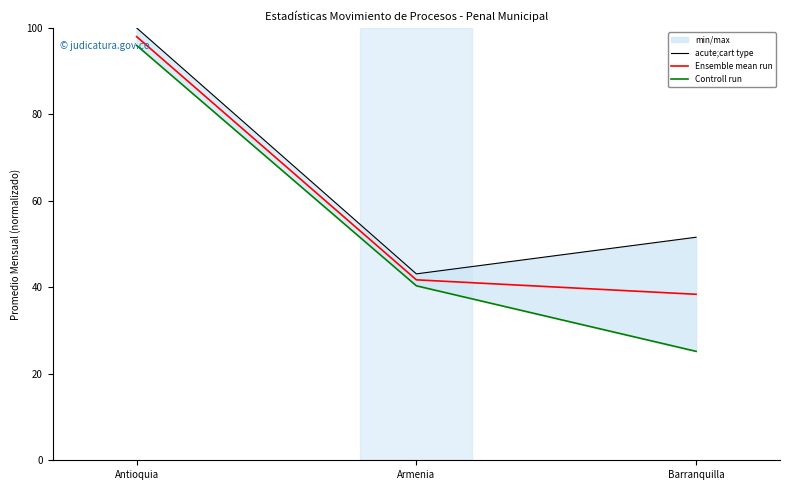

At which category is the sum across all series the highest?

Antioquia